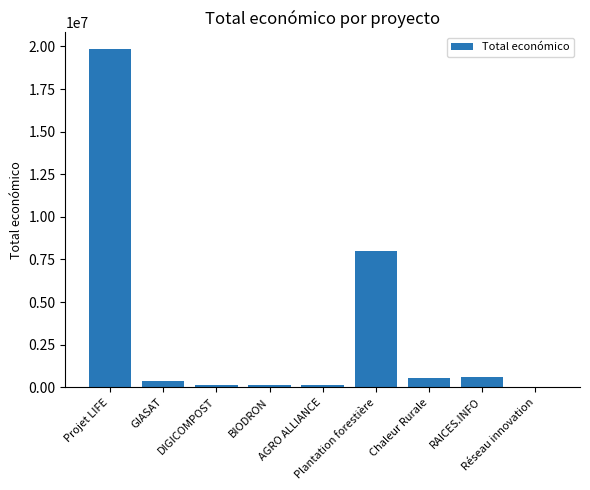

The chart shows a value of 7967413 at Plantation forestière. True or false?

True